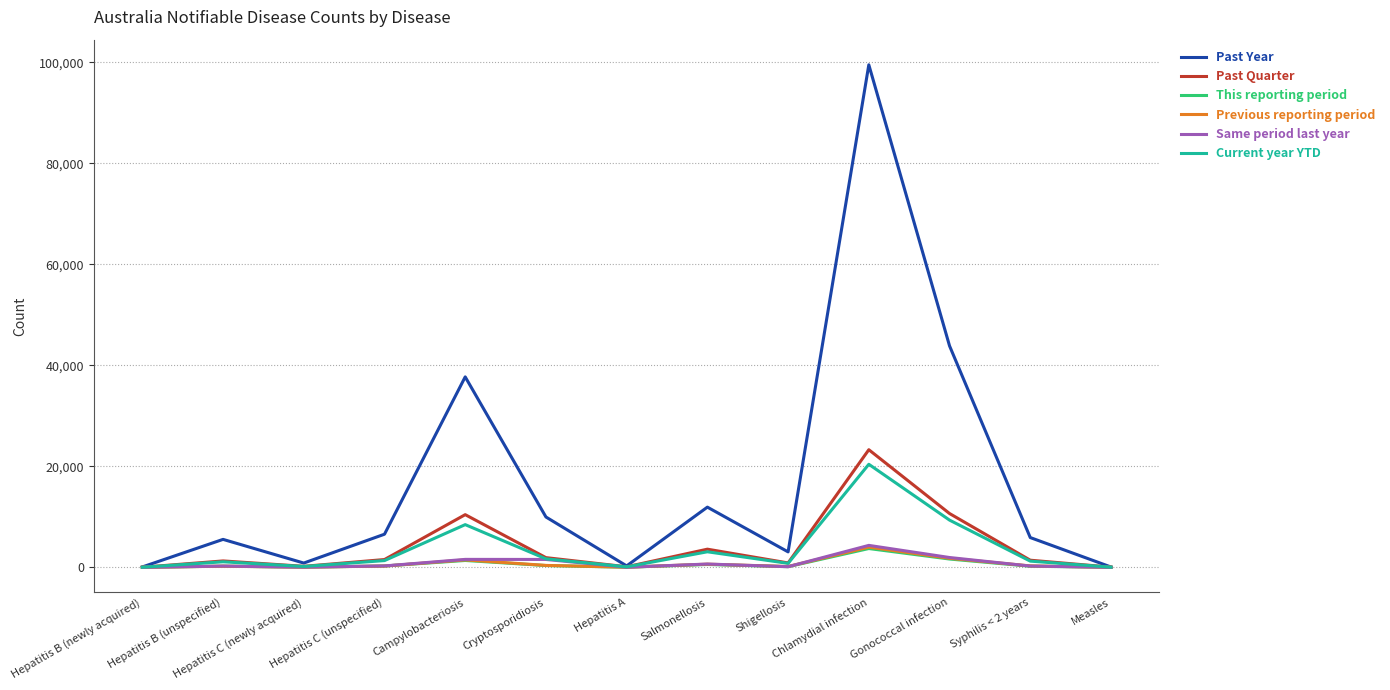

Which series has the largest total across all categories?

Past Year